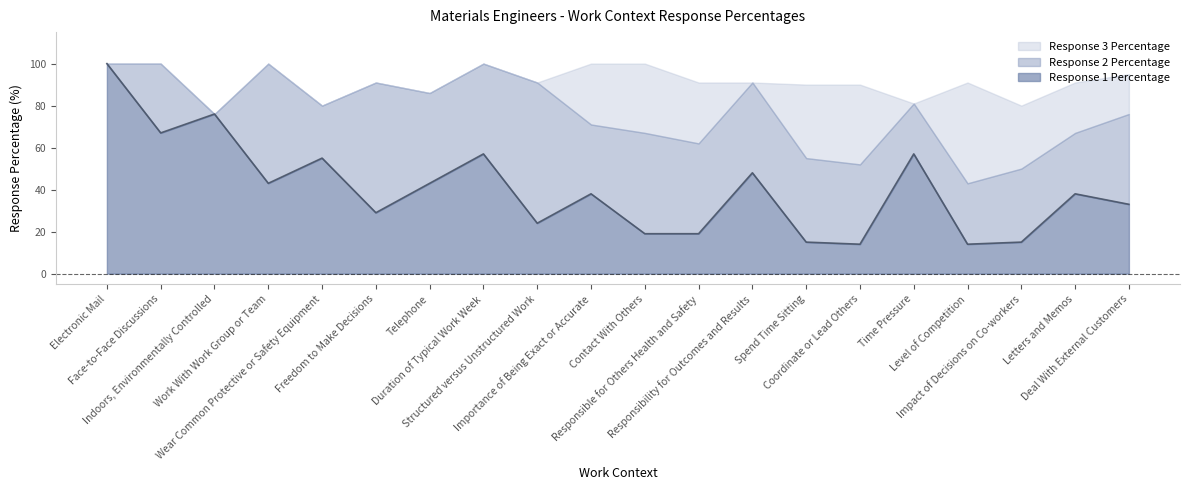

What are all the series names shown in the legend?

Response 3 Percentage, Response 2 Percentage, Response 1 Percentage